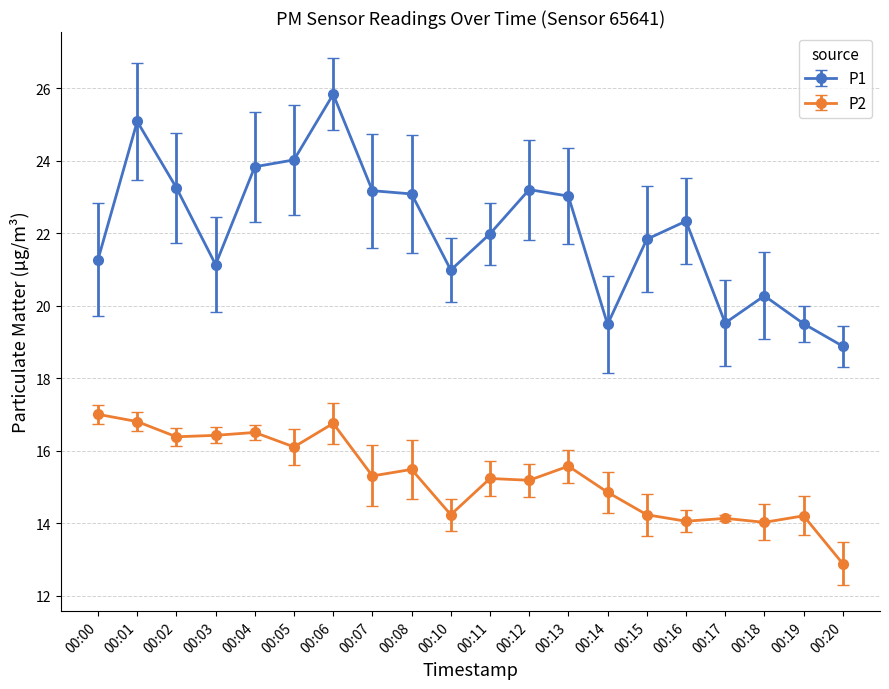

Rank the series at 00:11 from lowest to highest value.

P2, P1